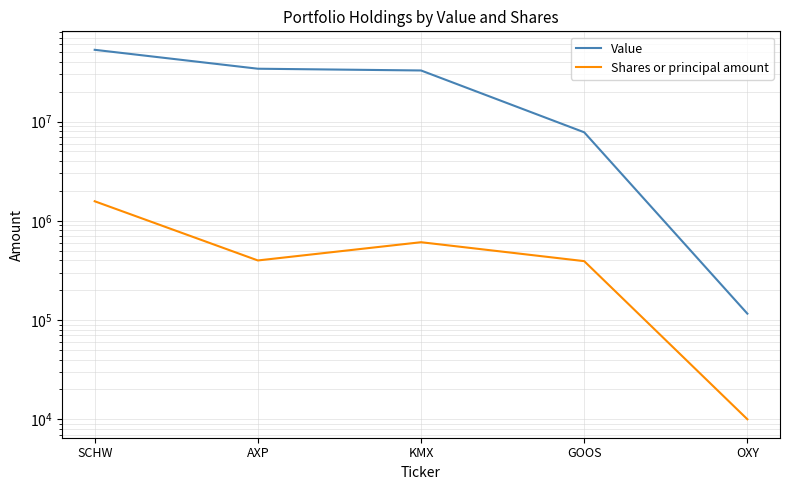

What is the value of the Value point at the 3rd from the left?

32761000